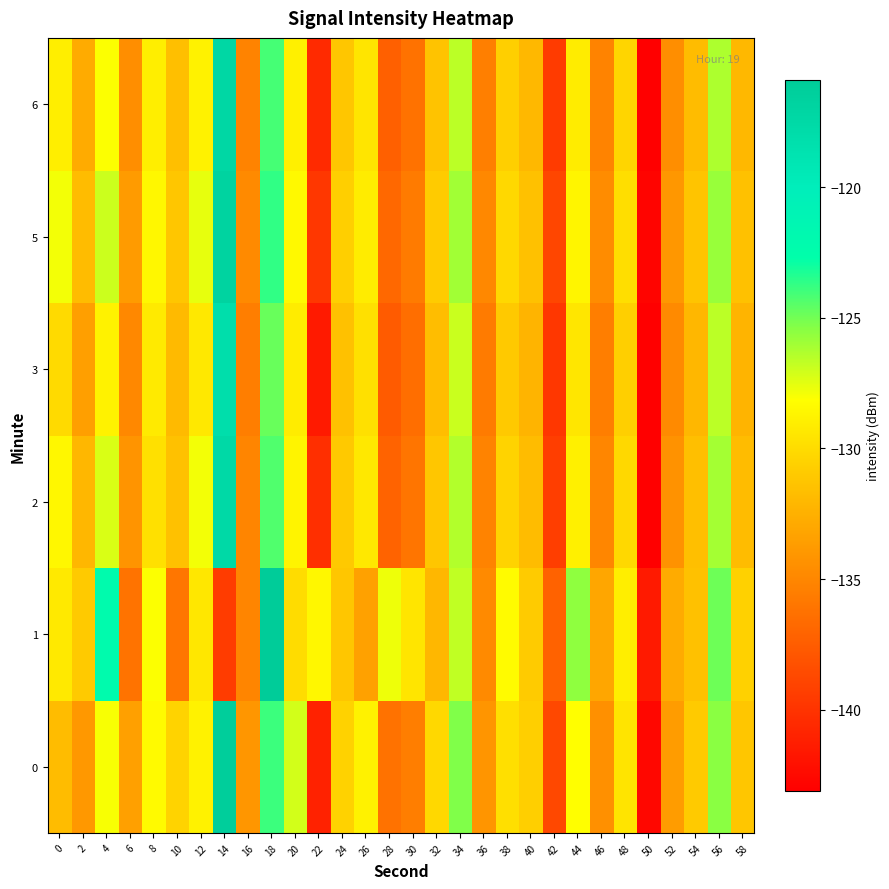

What is the greatest value displayed?

-116.0